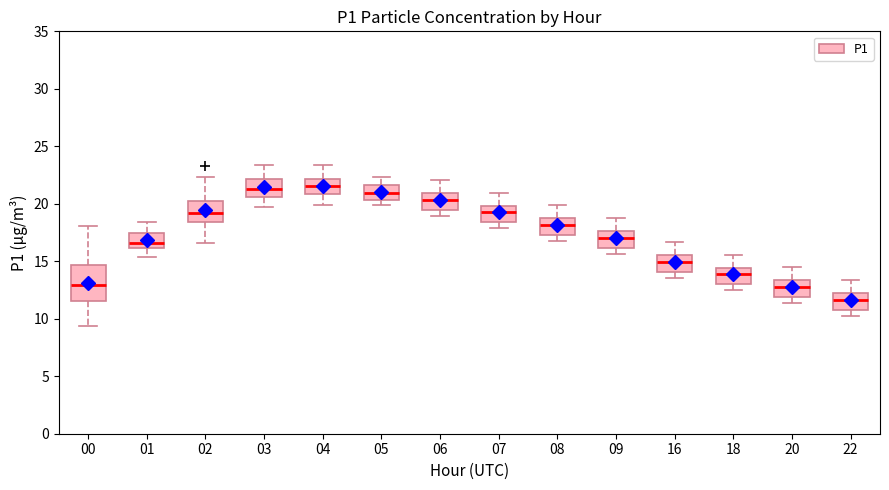

Which box has the lowest median line?

22